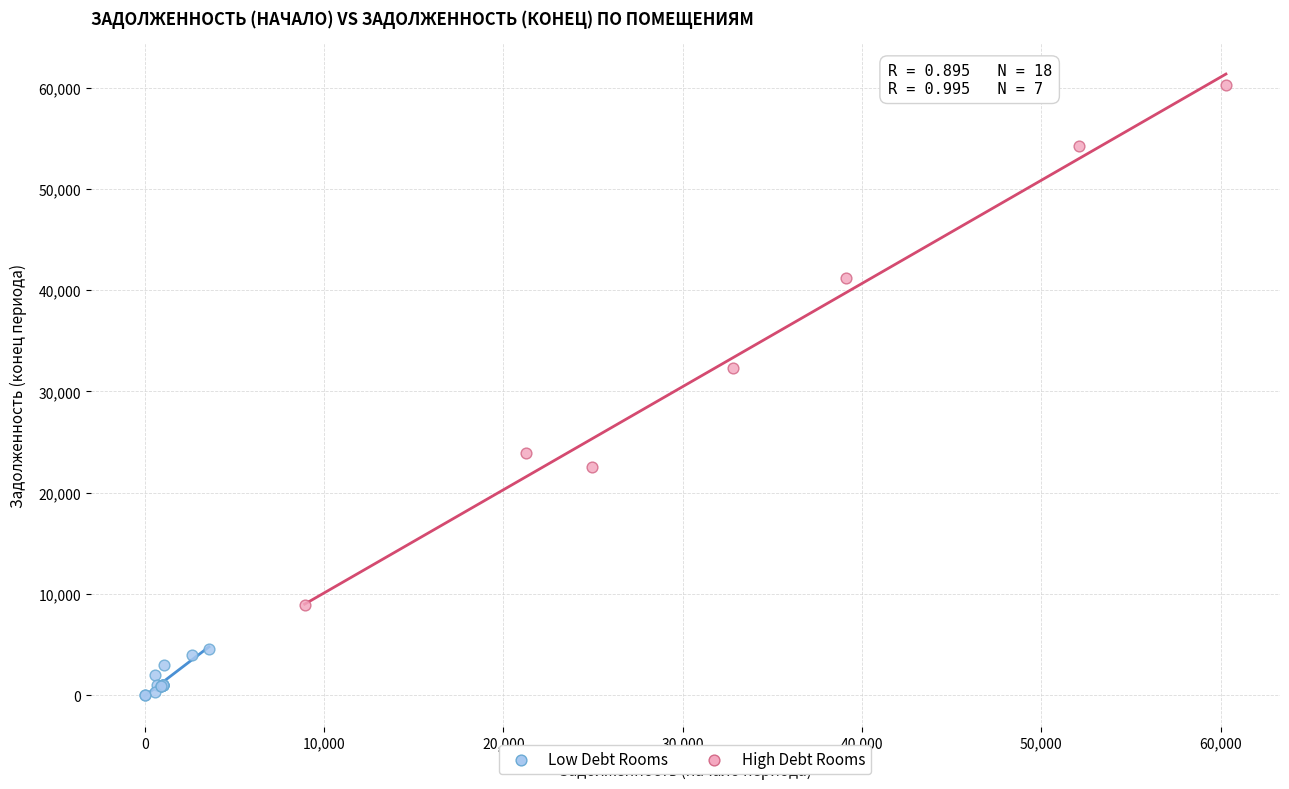

Which series contains the lowest Y value?

Low Debt Rooms